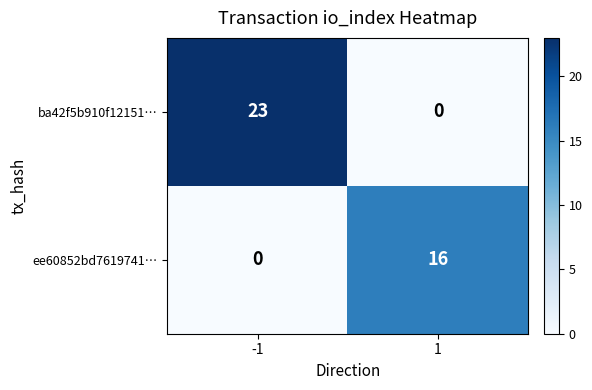

Rank the series by their maximum value, from lowest to highest.

ee60852bd7619741…, ba42f5b910f12151…